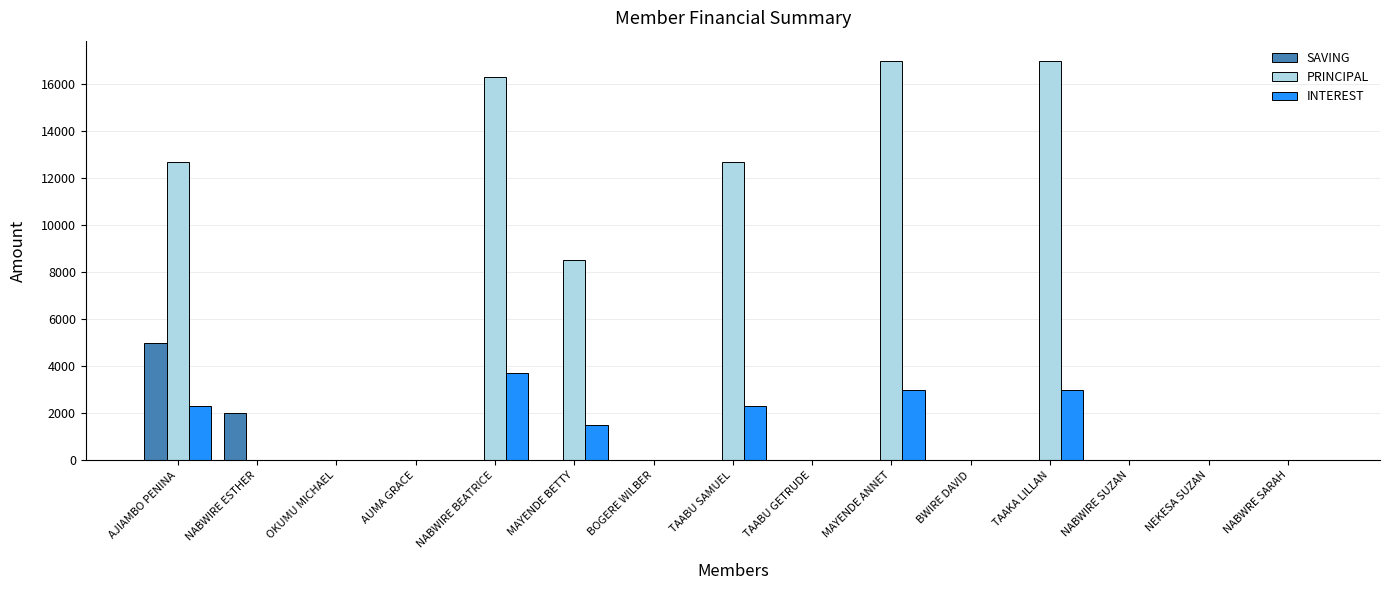

Reading left to right, extract all data points from this chart.

SAVING: AJIAMBO PENINA=5000	NABWIRE ESTHER=2000	OKUMU MICHAEL=0	AUMA GRACE=0	NABWIRE BEATRICE=0	MAYENDE BETTY=0	BOGERE WILBER=0	TAABU SAMUEL=0	TAABU GETRUDE=0	MAYENDE ANNET=0	BWIRE DAVID=0	TAAKA LILLAN=0	NABWIRE SUZAN=0	NEKESA SUZAN=0	NABWRE SARAH=0
PRINCIPAL: AJIAMBO PENINA=12700	NABWIRE ESTHER=0	OKUMU MICHAEL=0	AUMA GRACE=0	NABWIRE BEATRICE=16300	MAYENDE BETTY=8500	BOGERE WILBER=0	TAABU SAMUEL=12700	TAABU GETRUDE=0	MAYENDE ANNET=17000	BWIRE DAVID=0	TAAKA LILLAN=17000	NABWIRE SUZAN=0	NEKESA SUZAN=0	NABWRE SARAH=0
INTEREST: AJIAMBO PENINA=2300	NABWIRE ESTHER=0	OKUMU MICHAEL=0	AUMA GRACE=0	NABWIRE BEATRICE=3700	MAYENDE BETTY=1500	BOGERE WILBER=0	TAABU SAMUEL=2300	TAABU GETRUDE=0	MAYENDE ANNET=3000	BWIRE DAVID=0	TAAKA LILLAN=3000	NABWIRE SUZAN=0	NEKESA SUZAN=0	NABWRE SARAH=0